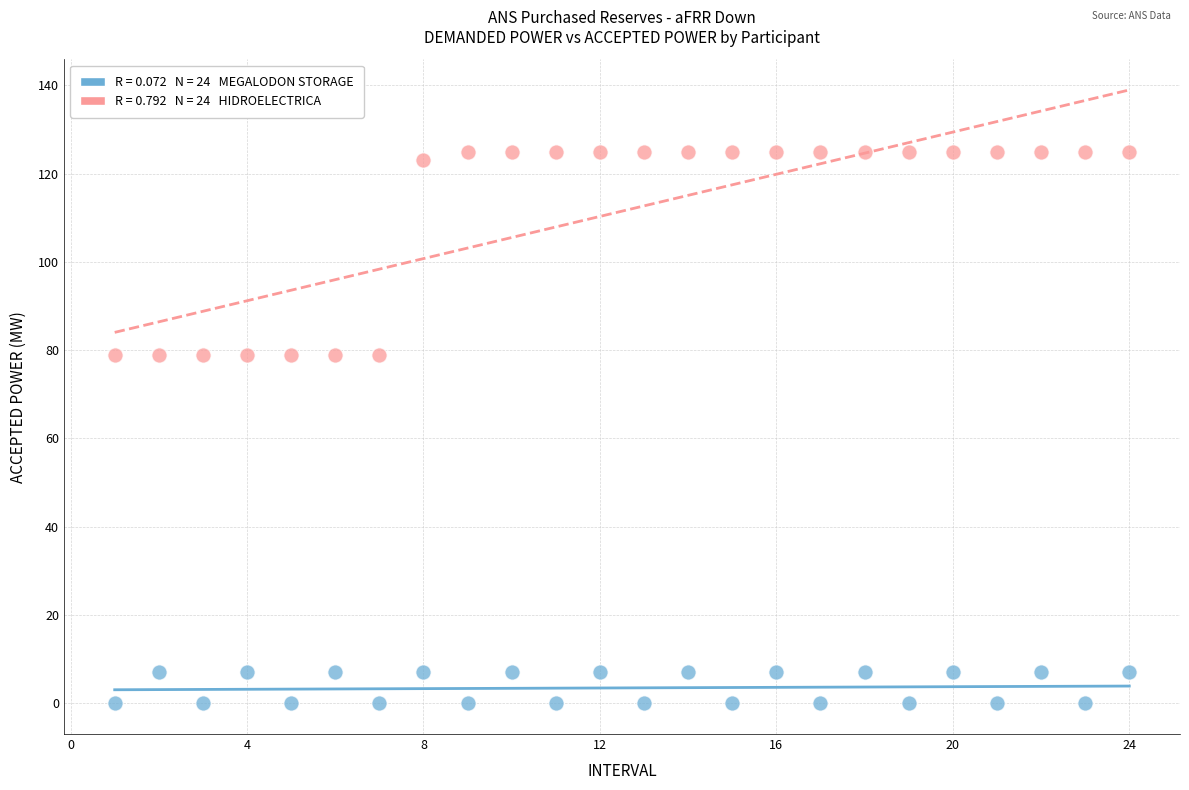

Across all data points, what is the range of Y values (max minus min)?

125